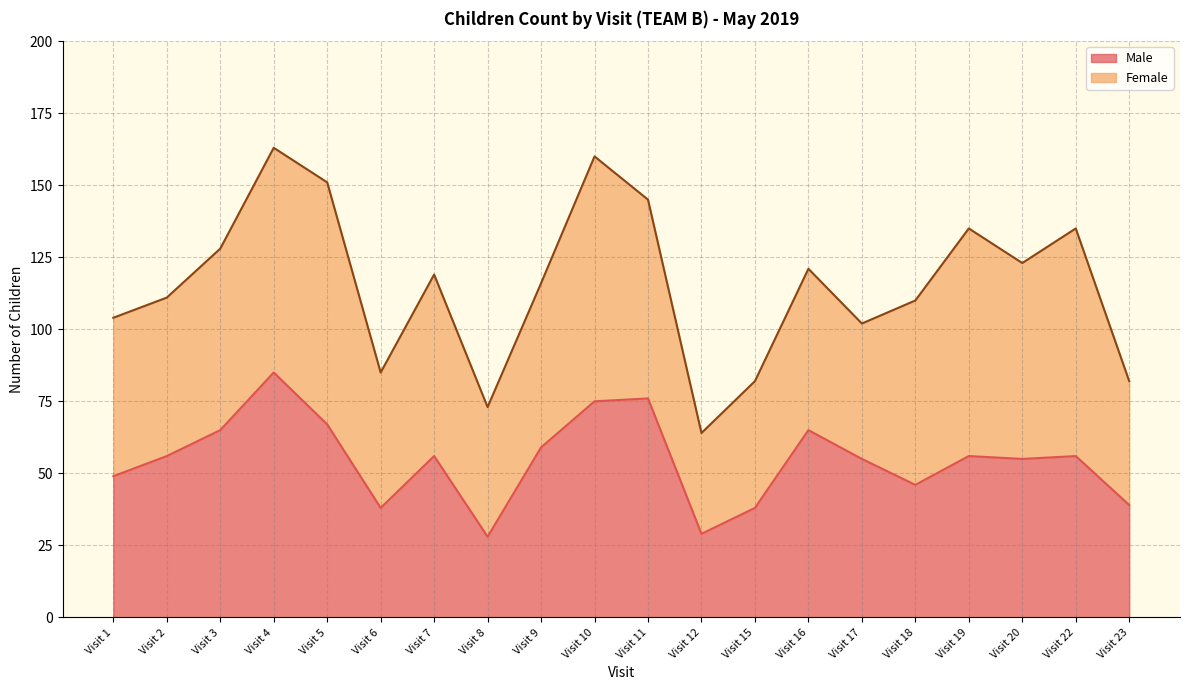

Which has a higher value, Visit 4 or Visit 2?

Visit 4